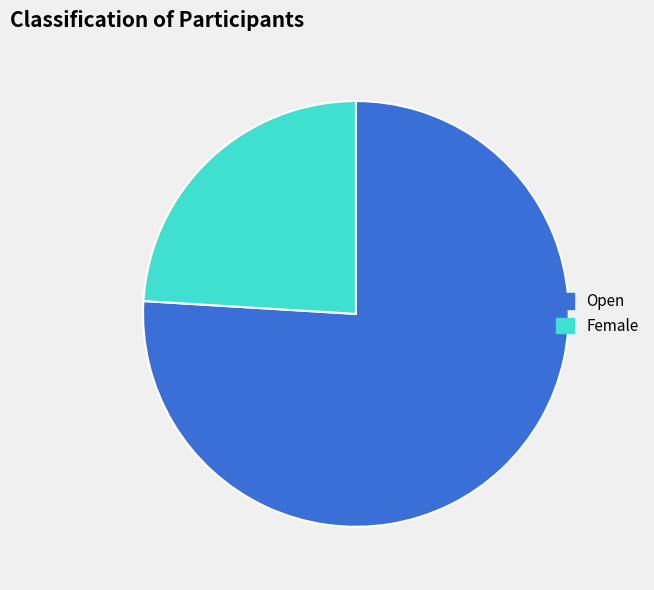

Combined, do Open and Female account for over 50%?

Yes